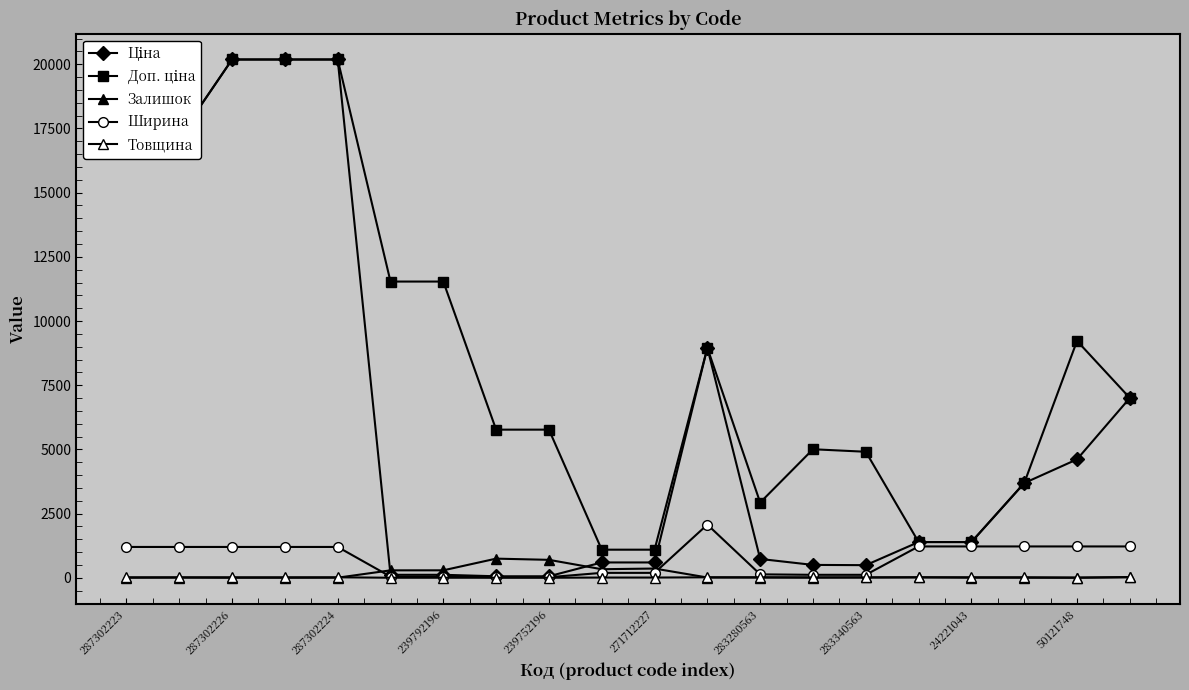

At which category does the chart reach its peak across all series?

287302223